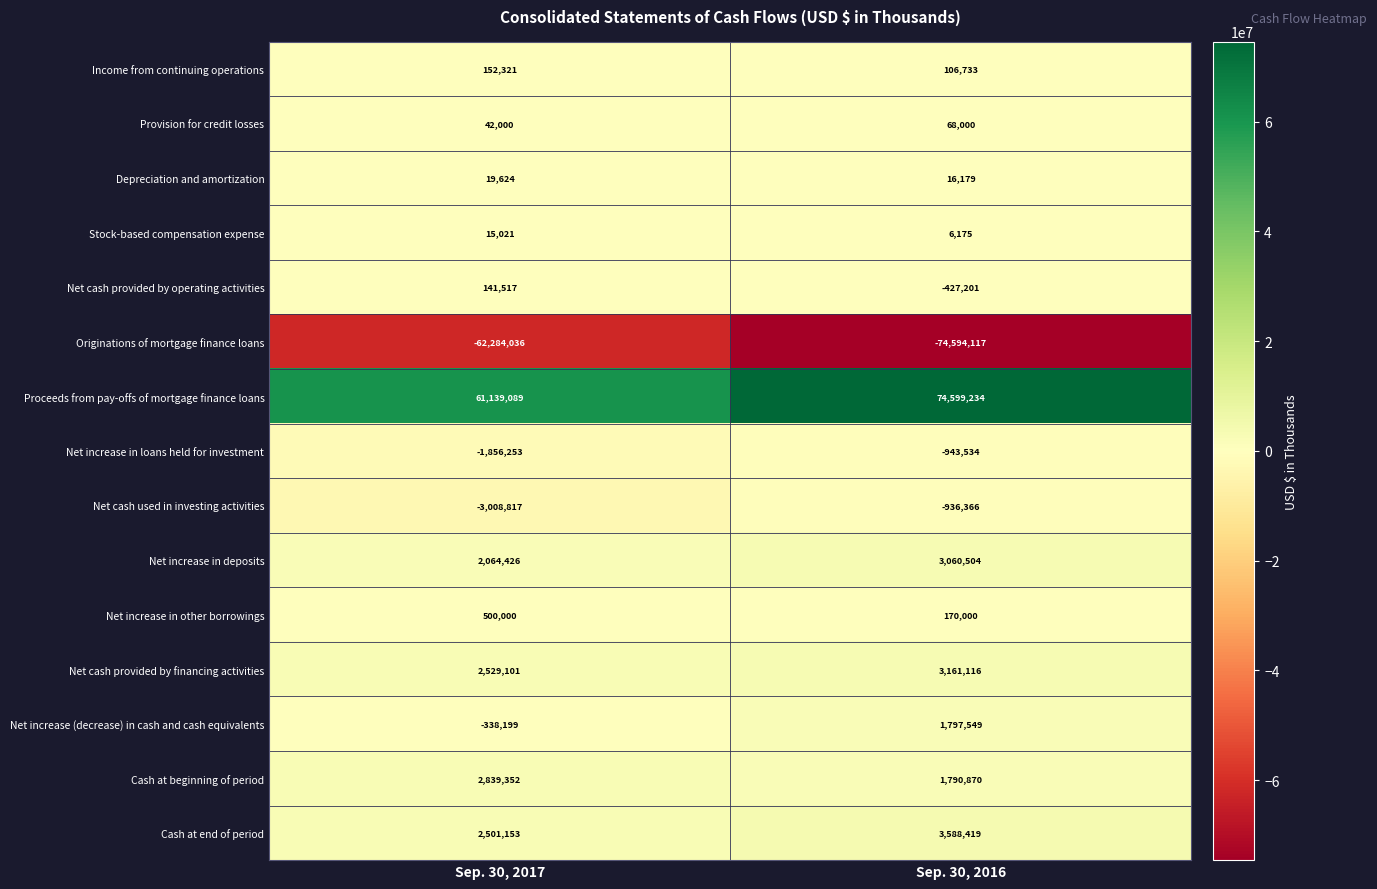

Which series has the largest range (max minus min)?

Proceeds from pay-offs of mortgage finance loans